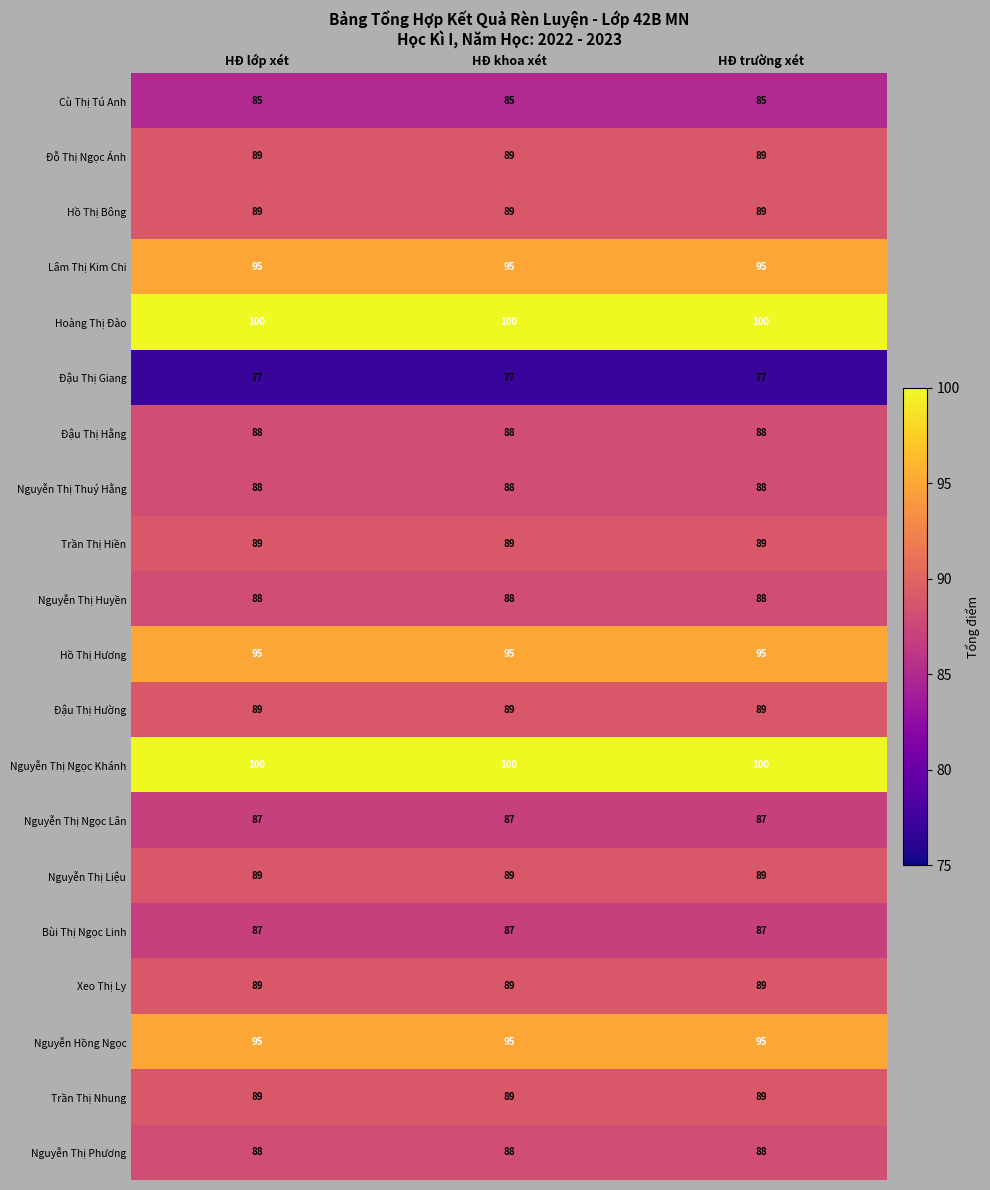

What is the average value of the Nguyễn Thị Huyền series?

88